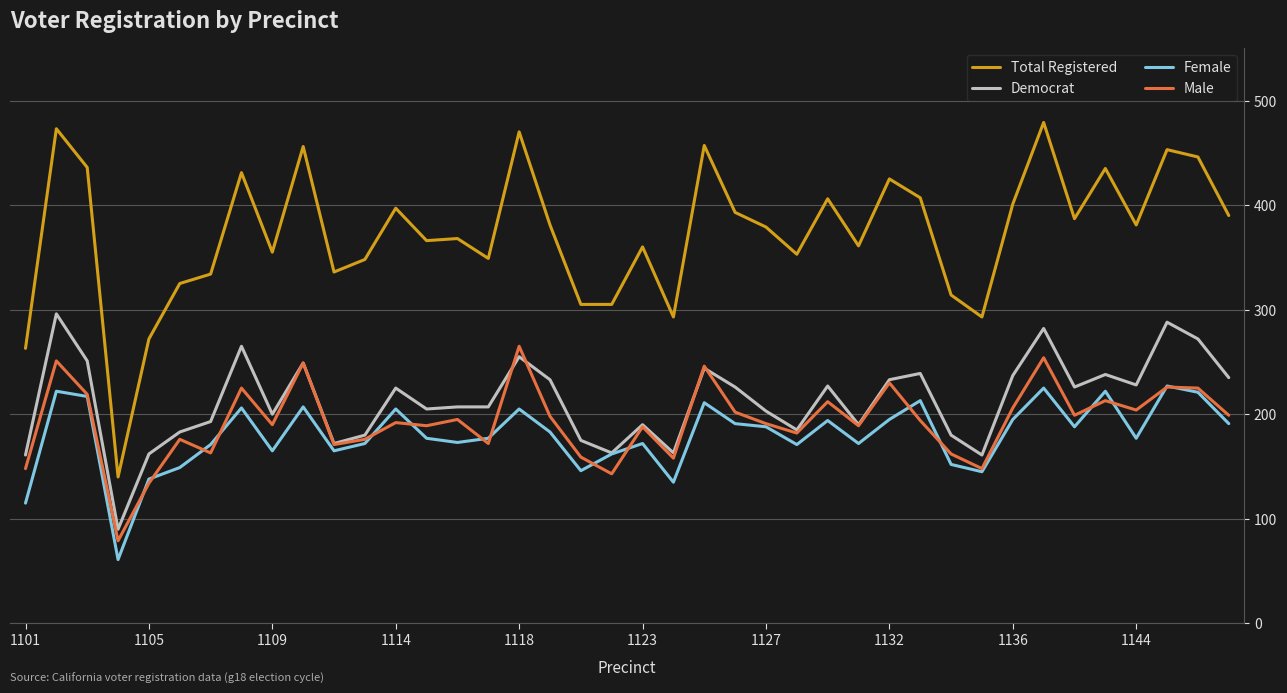

Rank the series by their maximum value, from highest to lowest.

Total Registered, Democrat, Male, Female